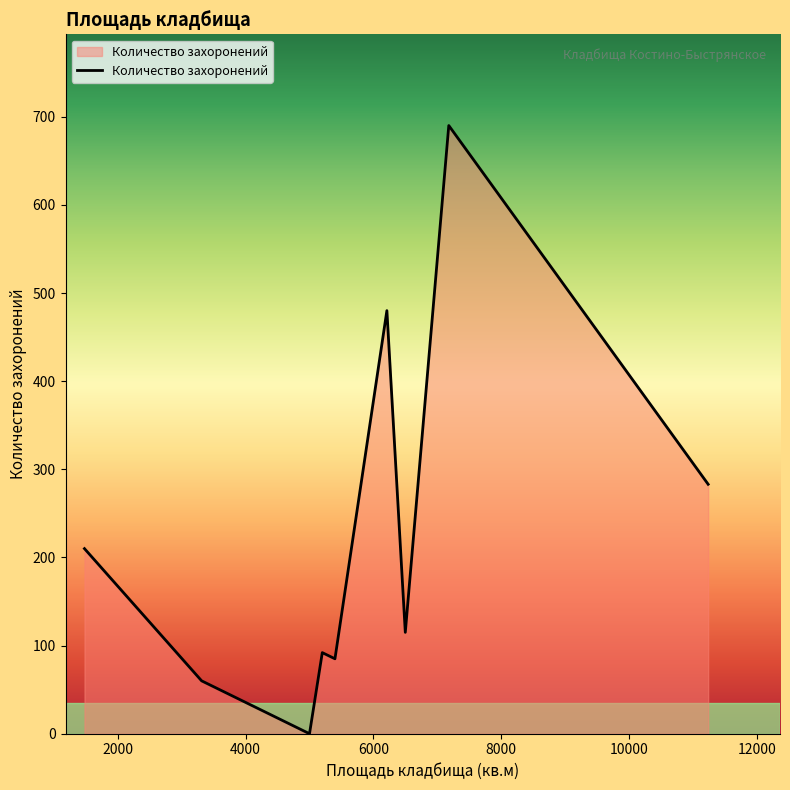

What is the maximum value shown in the chart?

690